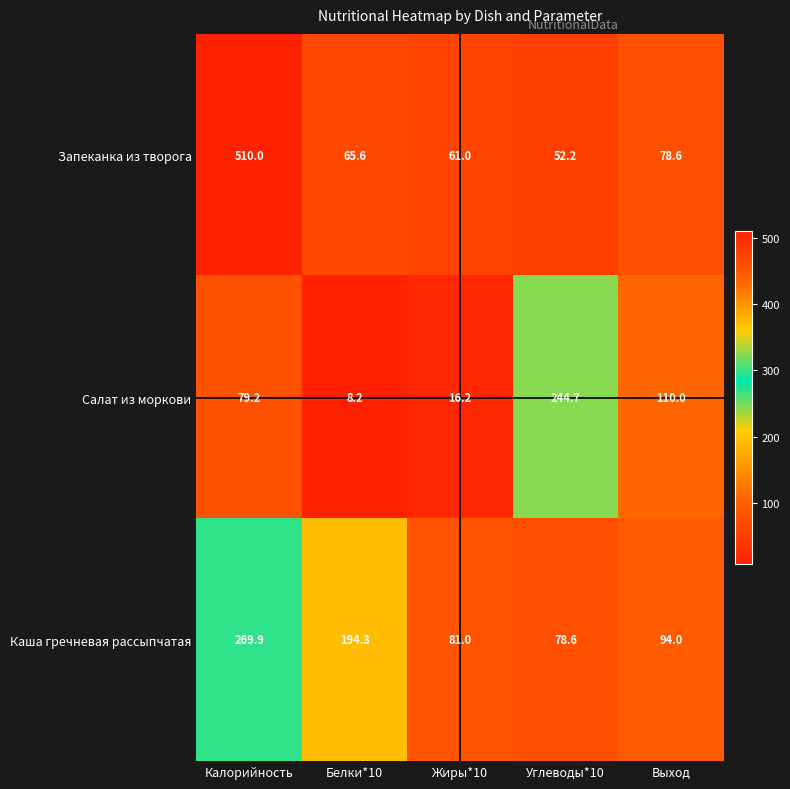

Is it true that Каша гречневая рассыпчатая equals 94.0 at Выход?

True